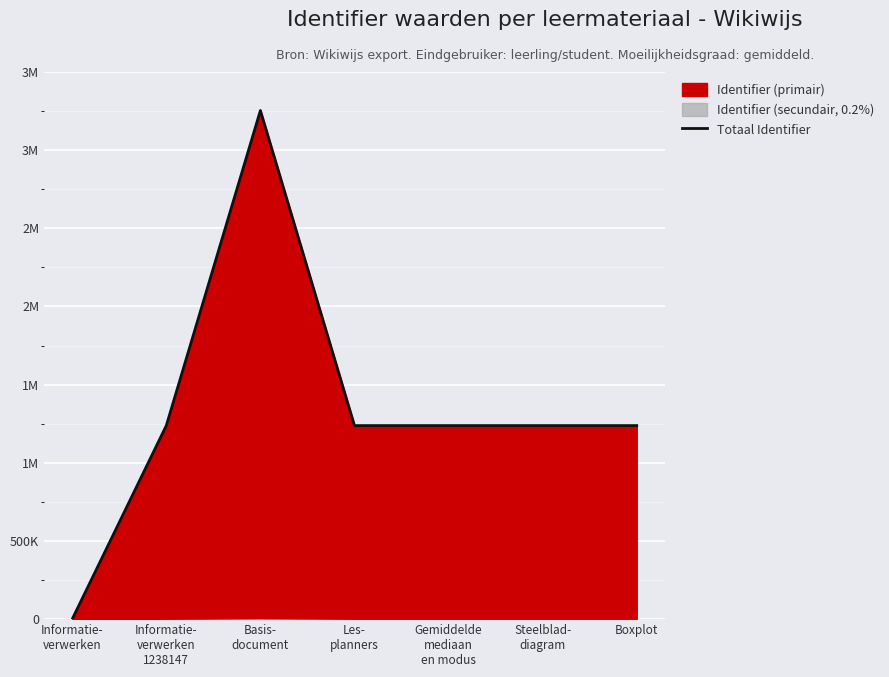

List the labels in order of value, largest first.

Basis-
document, Boxplot, Steelblad-
diagram, Gemiddelde
mediaan
en modus, Les-
planners, Informatie-
verwerken
1238147, Informatie-
verwerken